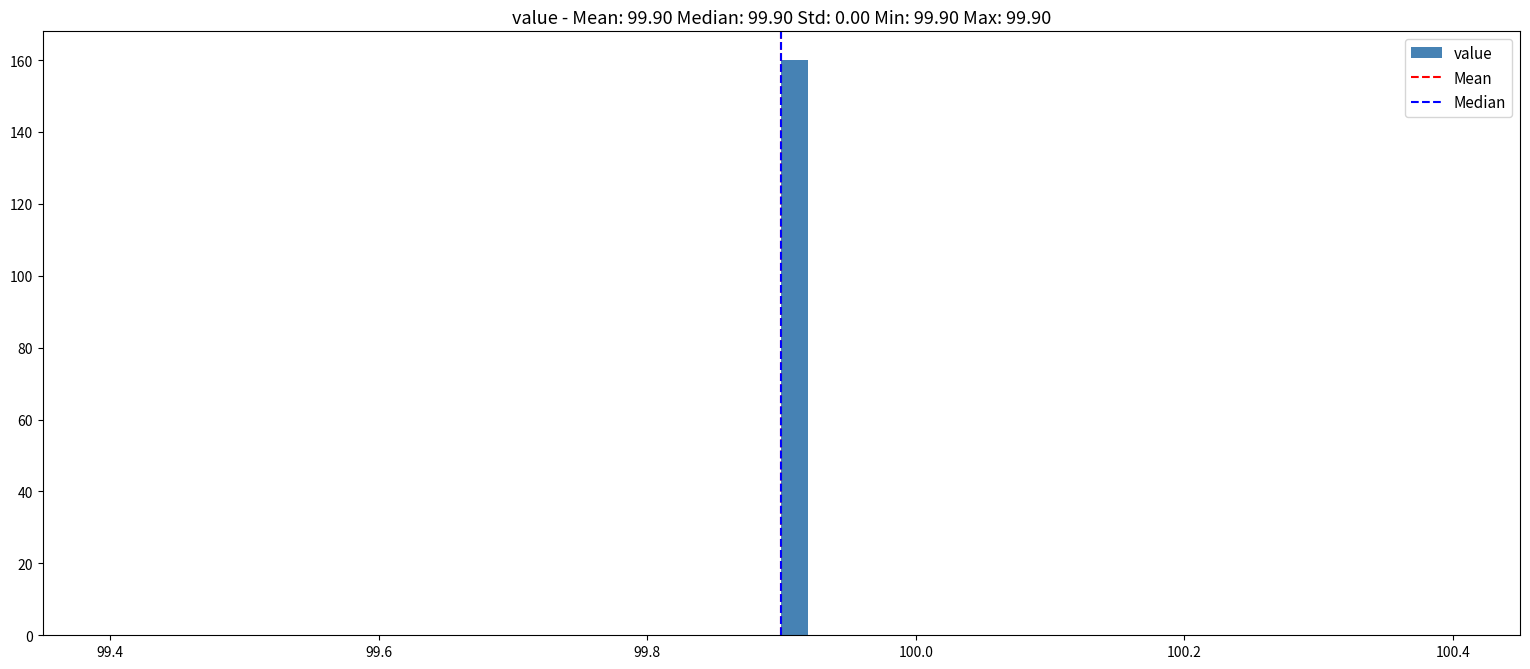

Around what value on the x-axis is the tallest bar? Give the approximate position of its centre, as read against the axis.

99.92